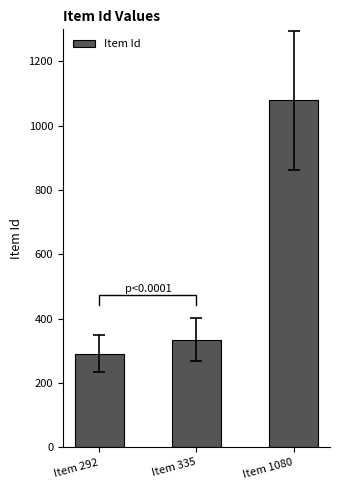

What is the value of the 1st bar from the left?

292